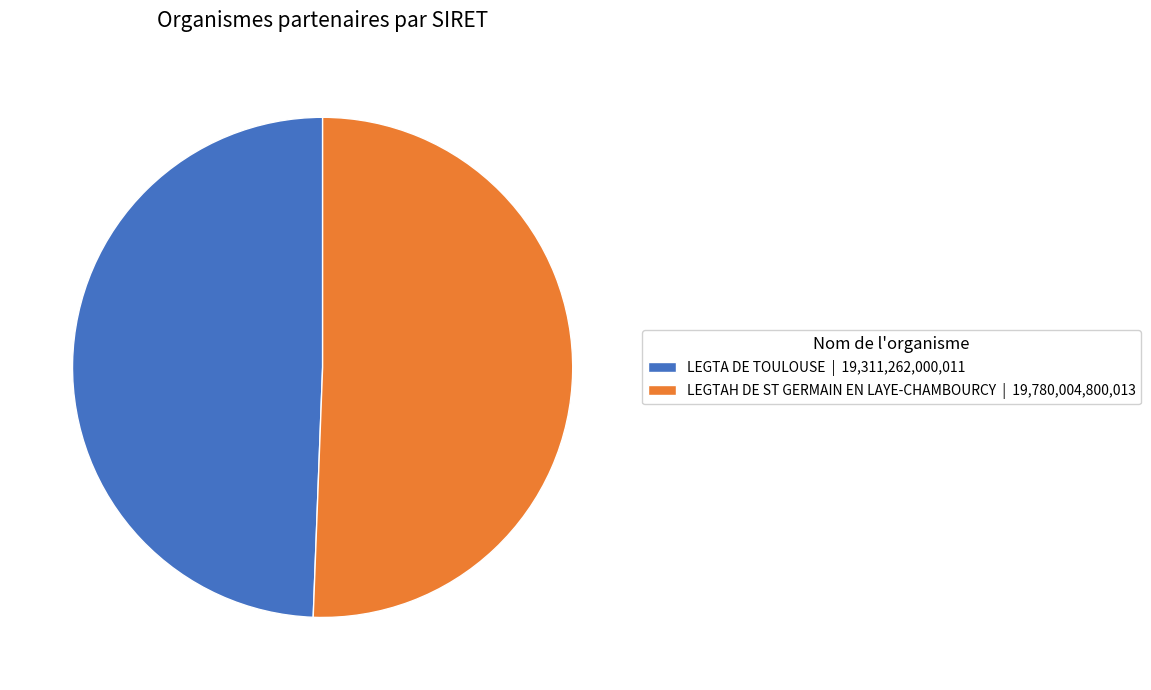

What is the majority slice?

LEGTAH DE ST GERMAIN EN LAYE-CHAMBOURCY